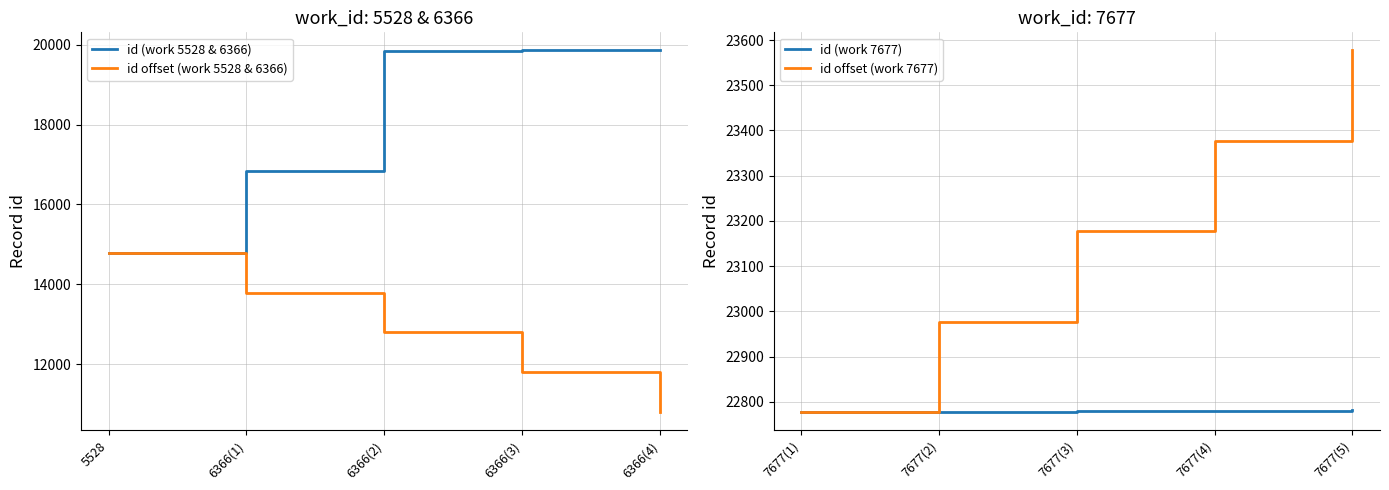

True or false: id (work 7677) has a value of 22778 at 7677(2).

True